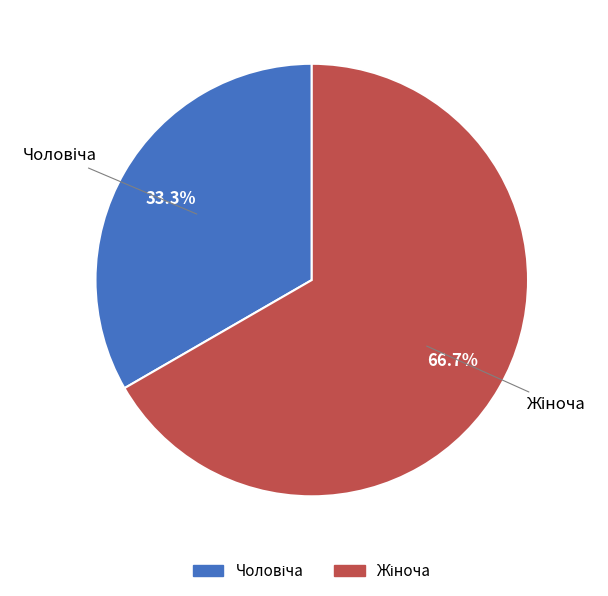

Is there a majority slice in this chart?

Yes